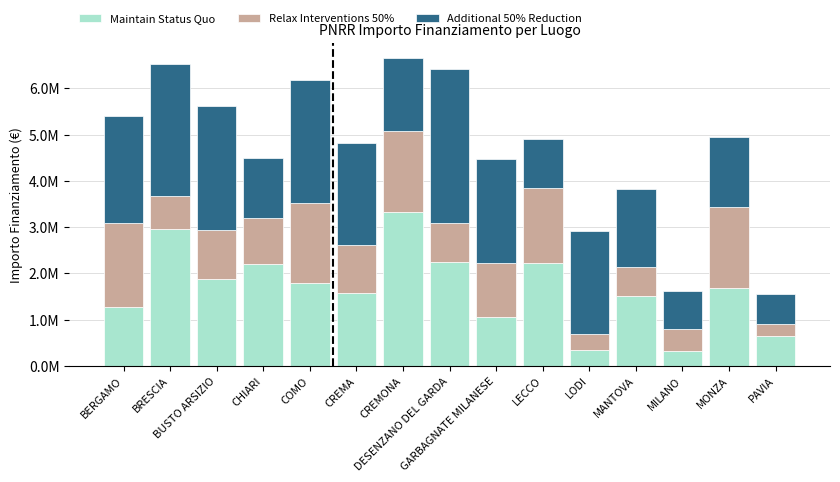

At which label is Additional 50% Reduction closest to 1985455?

CREMA